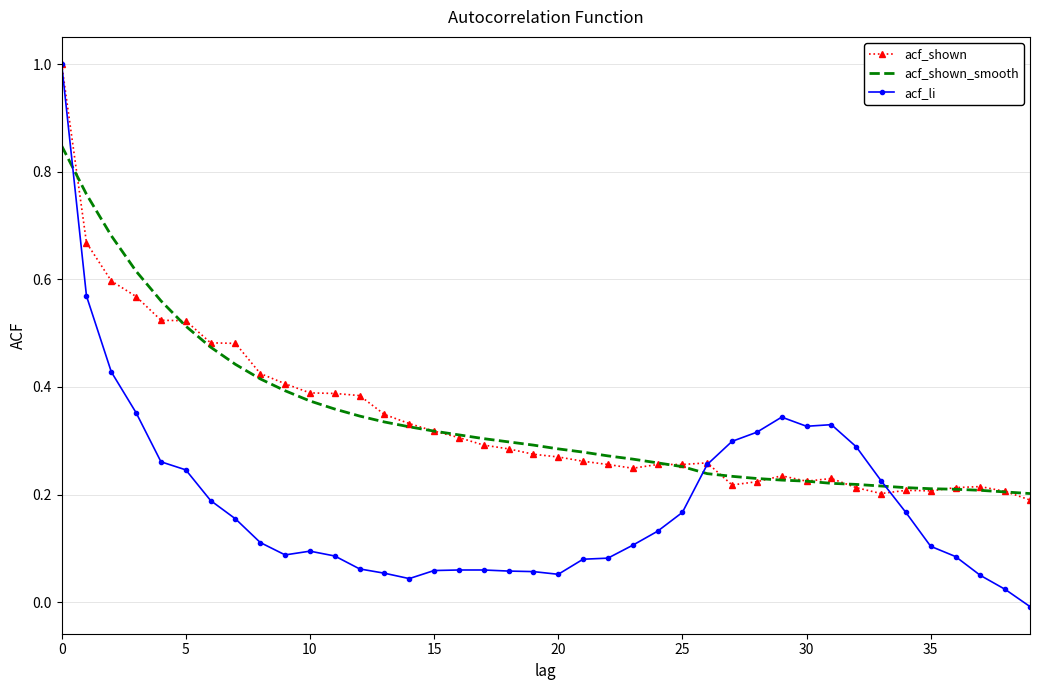

Which series has the widest spread of values?

acf_li